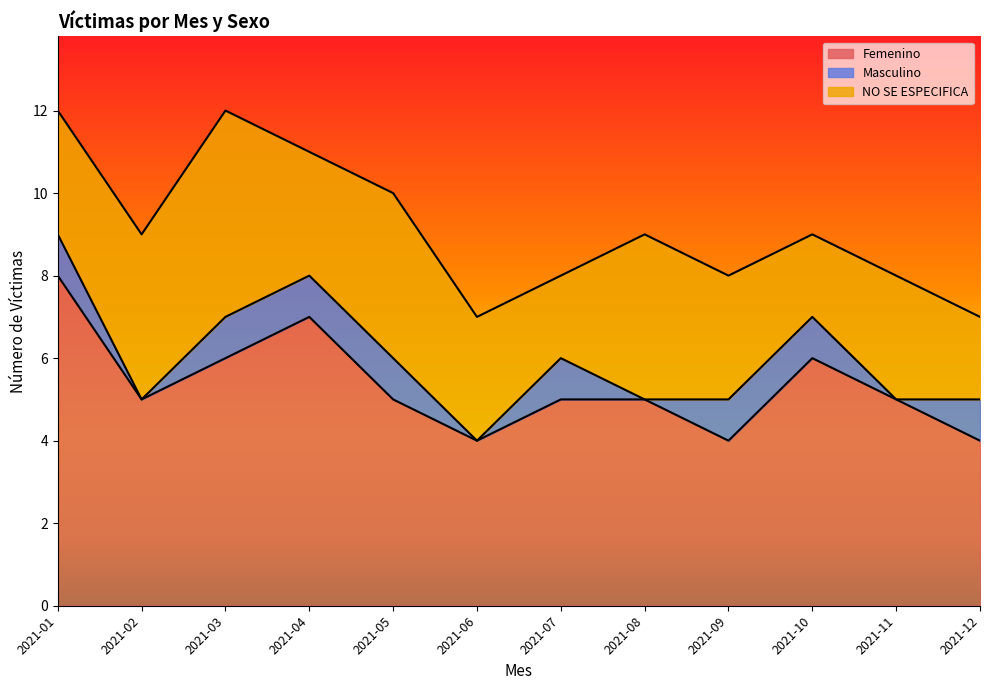

Reading left to right, what are all the values shown in this chart?

Femenino: 2021-01=8	2021-02=5	2021-03=6	2021-04=7	2021-05=5	2021-06=4	2021-07=5	2021-08=5	2021-09=4	2021-10=6	2021-11=5	2021-12=4
Masculino: 2021-01=1	2021-02=0	2021-03=1	2021-04=1	2021-05=1	2021-06=0	2021-07=1	2021-08=0	2021-09=1	2021-10=1	2021-11=0	2021-12=1
NO SE ESPECIFICA: 2021-01=3	2021-02=4	2021-03=5	2021-04=3	2021-05=4	2021-06=3	2021-07=2	2021-08=4	2021-09=3	2021-10=2	2021-11=3	2021-12=2